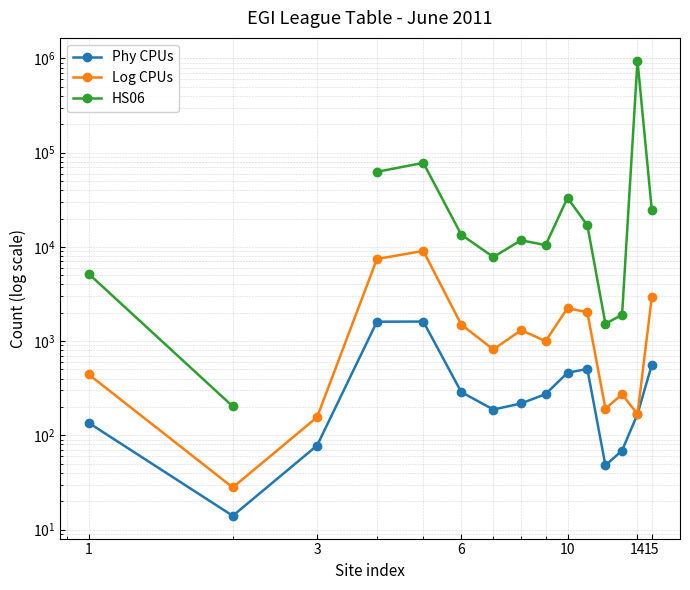

At 10, list the series in order from largest to smallest.

HS06, Log CPUs, Phy CPUs